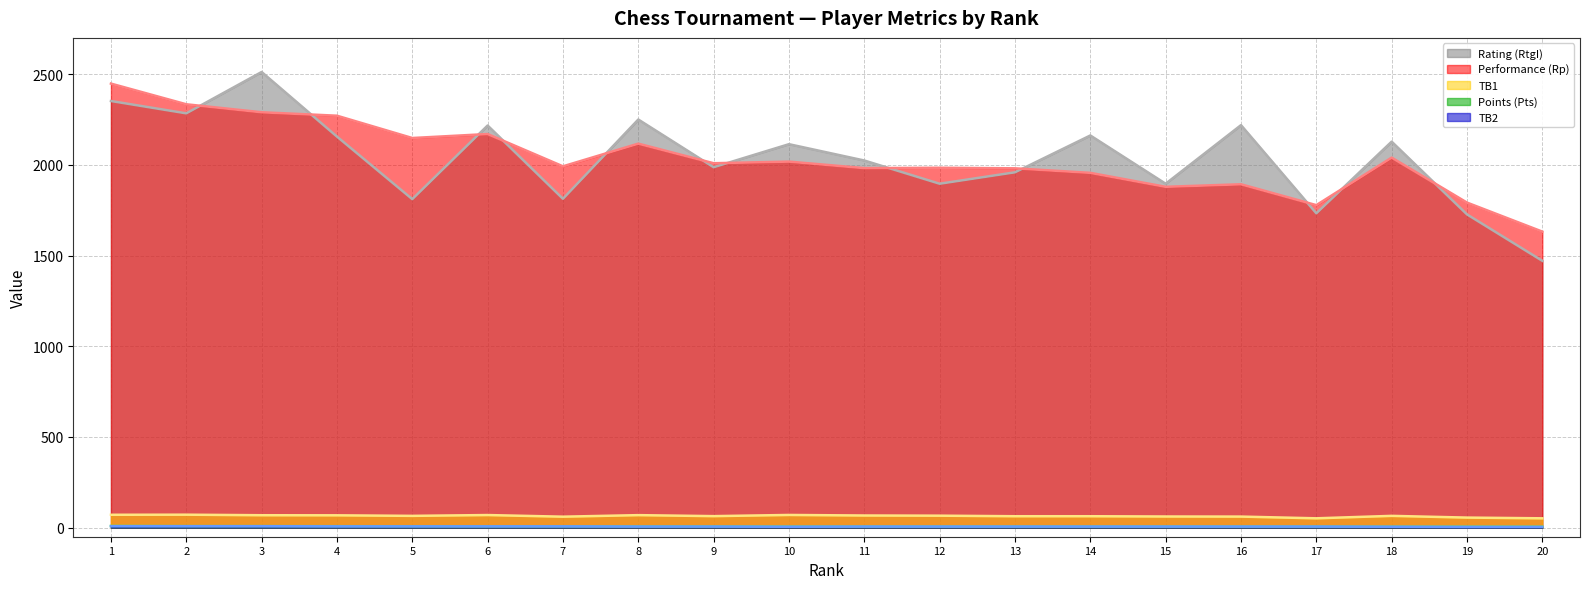

Reading right to left, transcribe all the data shown in this chart.

Rating (RtgI) (line): 1471.0	1727.0	2128.0	1733.0	2219.0	1896.0	2162.0	1959.0	1896.0	2024.0	2114.0	1987.0	2250.0	1813.0	2217.0	1811.0	2156.0	2512.0	2284.0	2352.0
Performance (Rp) (line): 1632.0	1792.0	2040.0	1778.0	1893.0	1879.0	1956.0	1981.0	1984.0	1982.0	2018.0	2009.0	2117.0	1992.0	2170.0	2148.0	2271.0	2290.0	2334.0	2448.0
TB1 (line): 51.5	55.5	65.0	51.5	61.0	61.5	63.0	63.0	66.0	67.0	70.0	63.5	69.0	60.5	69.5	65.0	68.0	68.5	71.5	71.0
Points (Pts) (line): 5.5	5.5	5.5	6.0	6.0	6.0	6.0	6.0	6.0	6.0	6.0	6.5	6.5	7.0	7.0	7.5	8.0	8.5	8.5	9.5
TB2 (line): 4.0	4.0	5.0	6.0	6.0	6.0	6.0	6.0	6.0	6.0	5.0	6.0	6.0	7.0	7.0	7.0	7.0	8.0	8.0	8.0